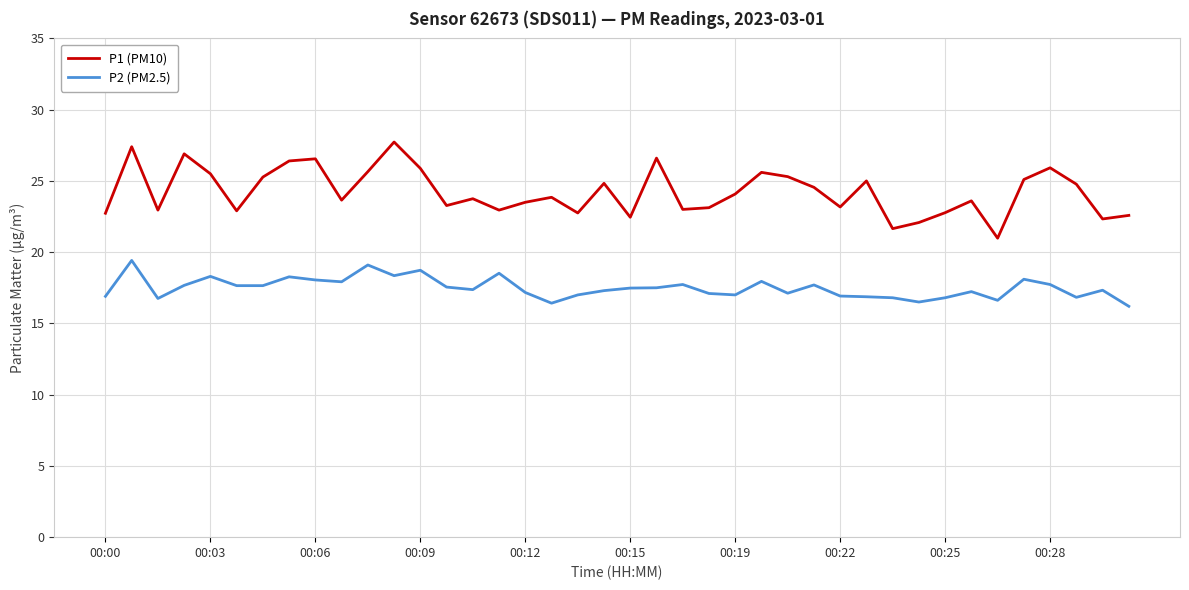

Rank the series by their maximum value, from highest to lowest.

P1 (PM10), P2 (PM2.5)